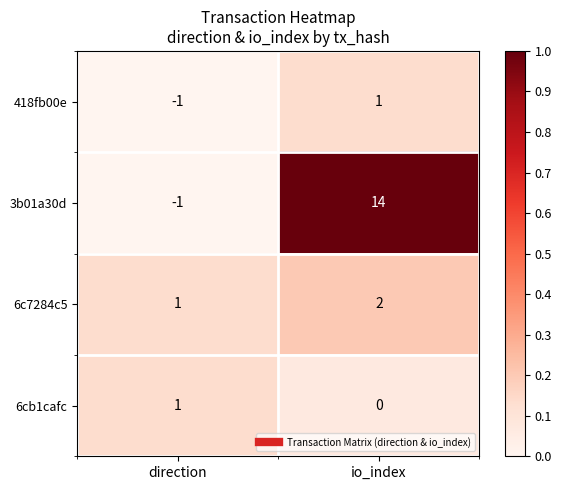

What is the difference between the maximum and minimum values in the 3b01a30d series?

15